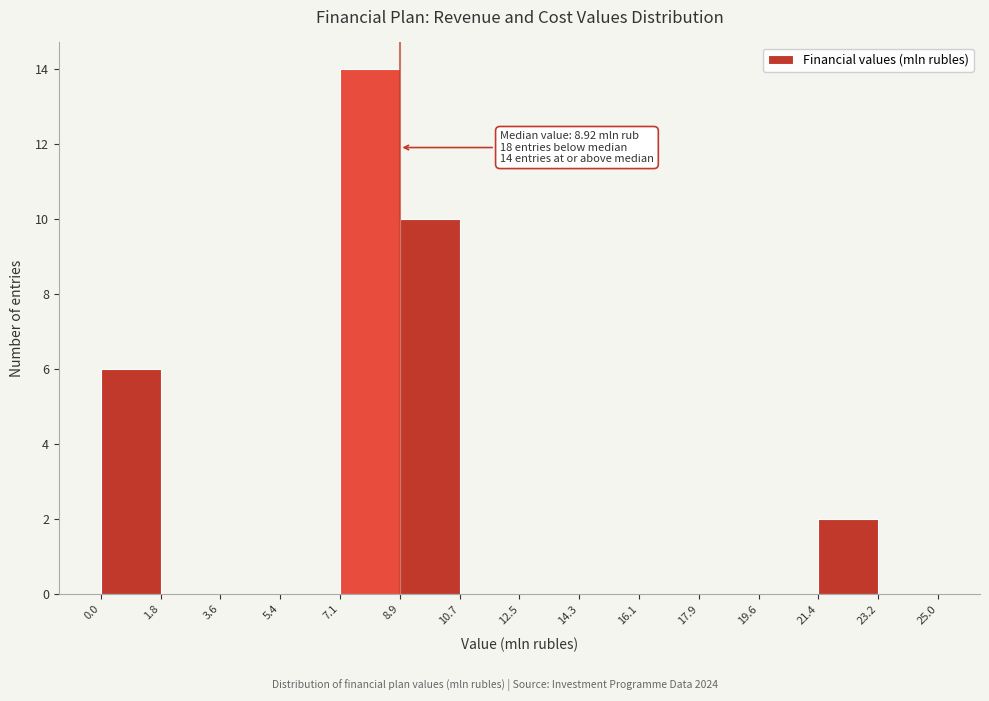

Over which range of the x-axis is the bar tallest?

7.1 to 8.9